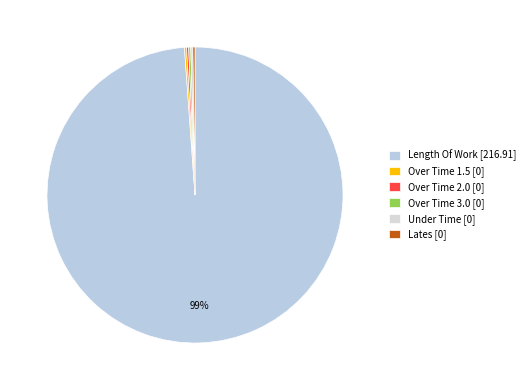

What is the total percentage of Over Time 2.0 and Length Of Work?

100.0%